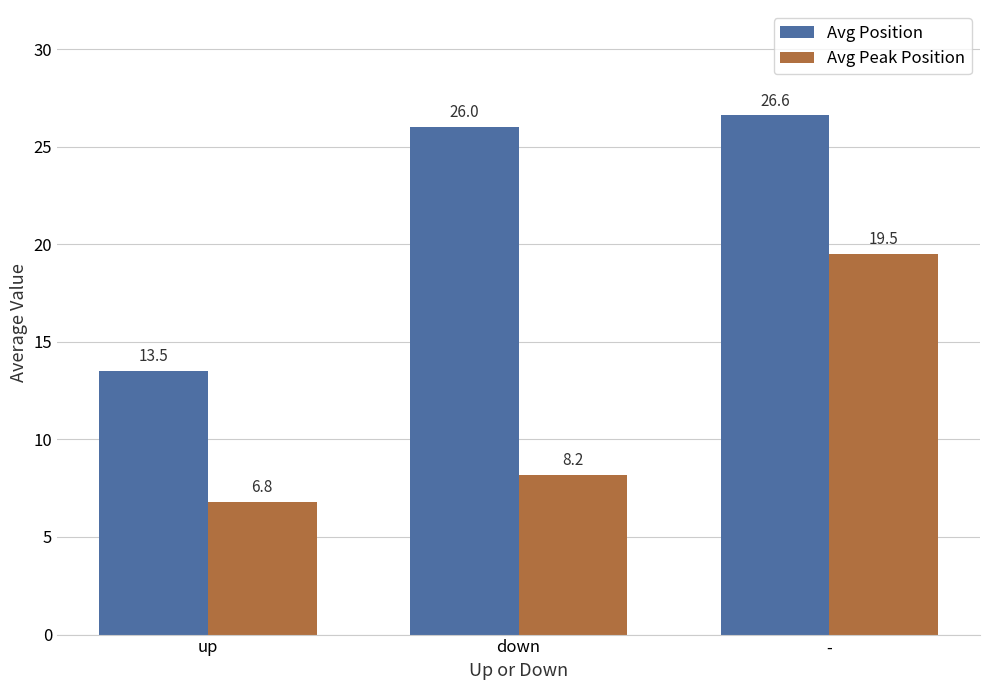

The value of Avg Position at up is 20.6. True or false?

False